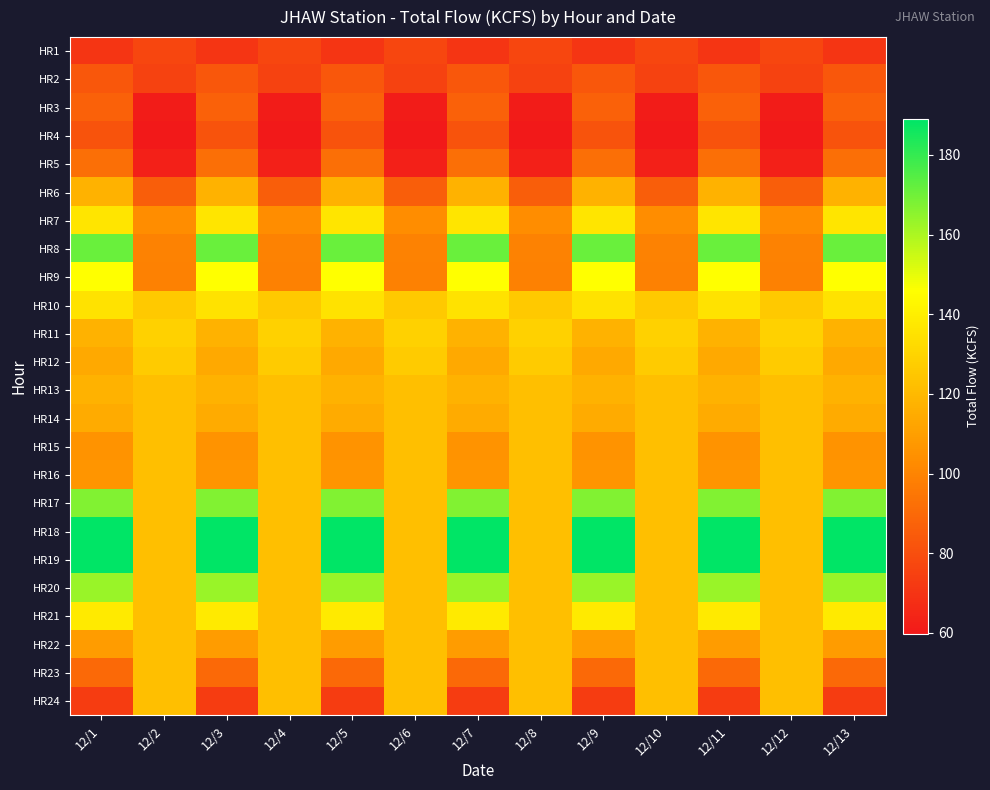

What is the total value across all series at 12/7?

2913.8